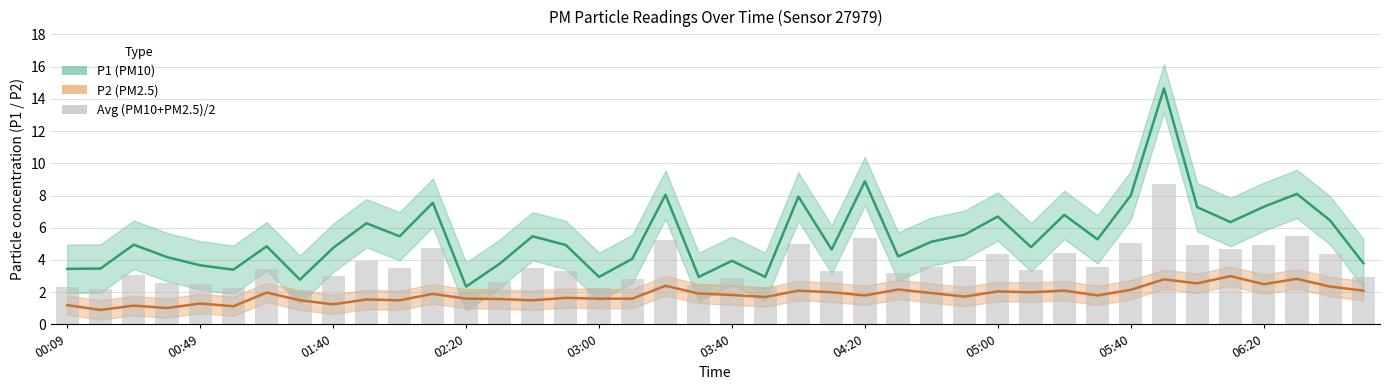

Rank the categories by P1 value from highest to lowest.

05:50, 04:20, 06:30, 03:20, 05:40, 04:00, 02:10, 06:20, 06:00, 05:20, 05:00, 06:40, 06:10, 01:50, 04:50, 02:00, 02:40, 05:30, 04:40, 00:29, 02:50, 01:20, 05:10, 01:40, 04:10, 04:30, 00:39, 03:10, 03:40, 06:50, 02:30, 00:49, 00:19, 00:09, 00:59, 03:00, 03:30, 03:50, 01:30, 02:20